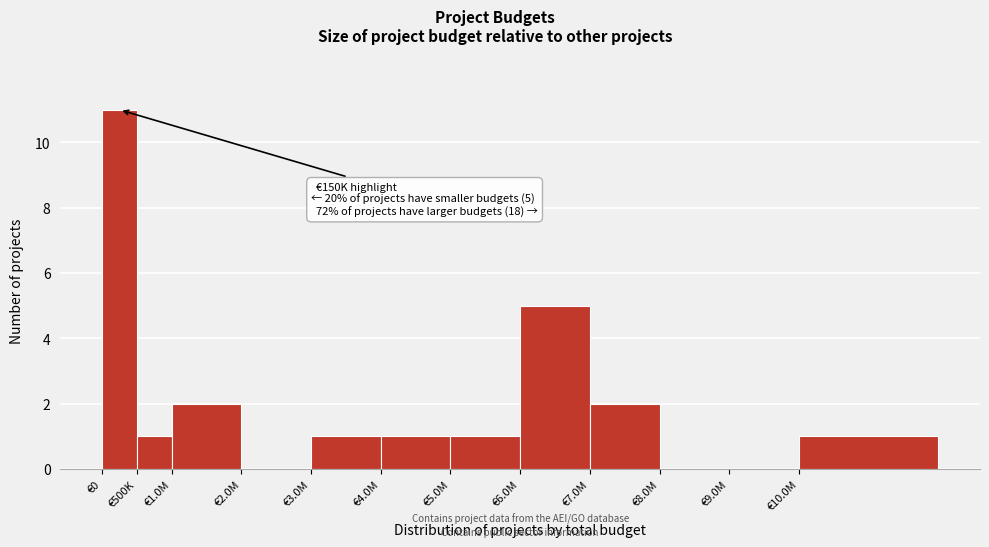

Reading left to right, extract all data points from this chart.

€0=11	€500K=1	€1.0M=2	€2.0M=0	€3.0M=1	€4.0M=1	€5.0M=1	€6.0M=5	€7.0M=2	€8.0M=0	€9.0M=0	€10.0M=1